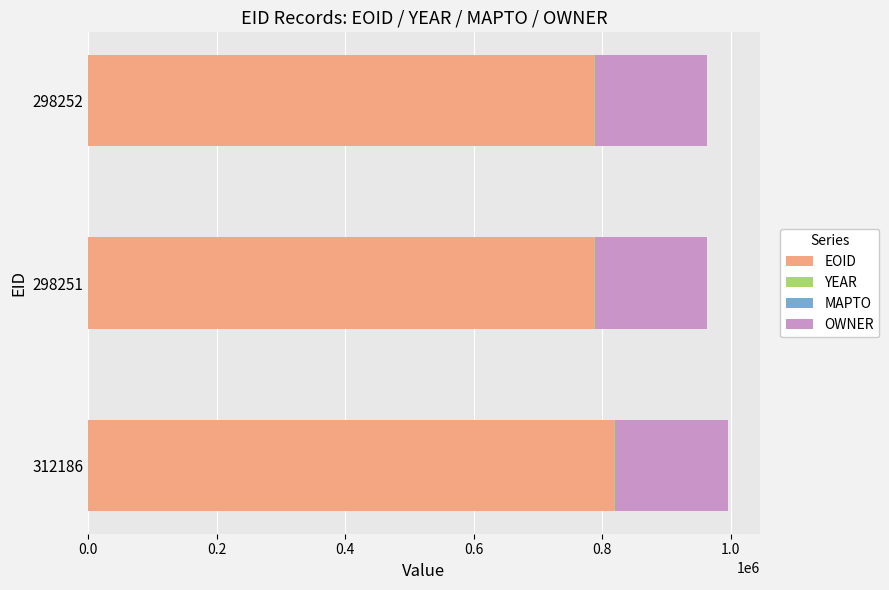

At which label does EOID reach its peak?

312186